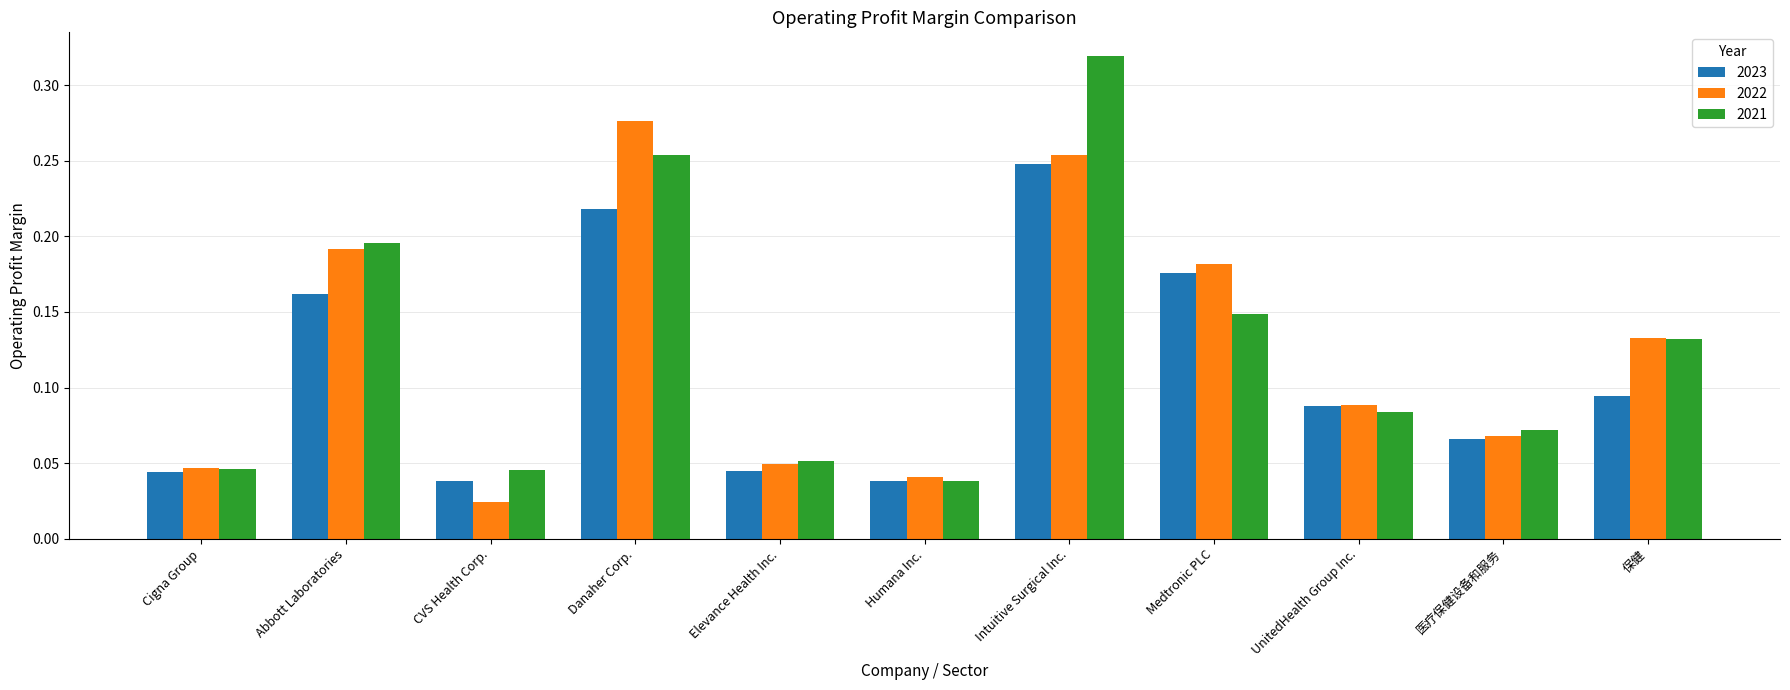

At how many categories does at least one series exceed 0?

11